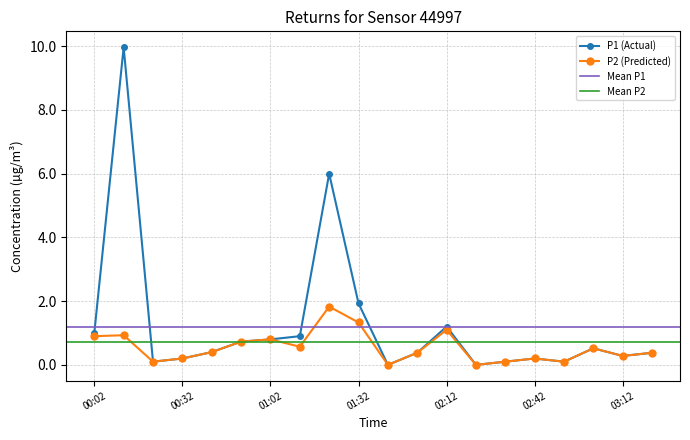

What is the difference between the second highest and minimum values in the P2 series?

1.3